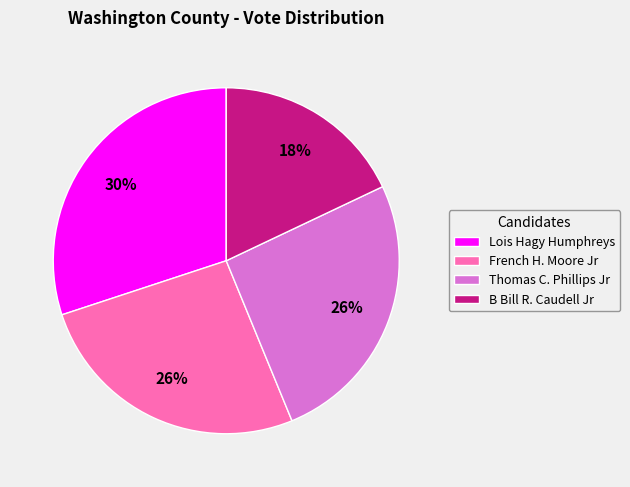

What is the ratio of the value at Thomas C. Phillips Jr to the value at Lois Hagy Humphreys?

0.9